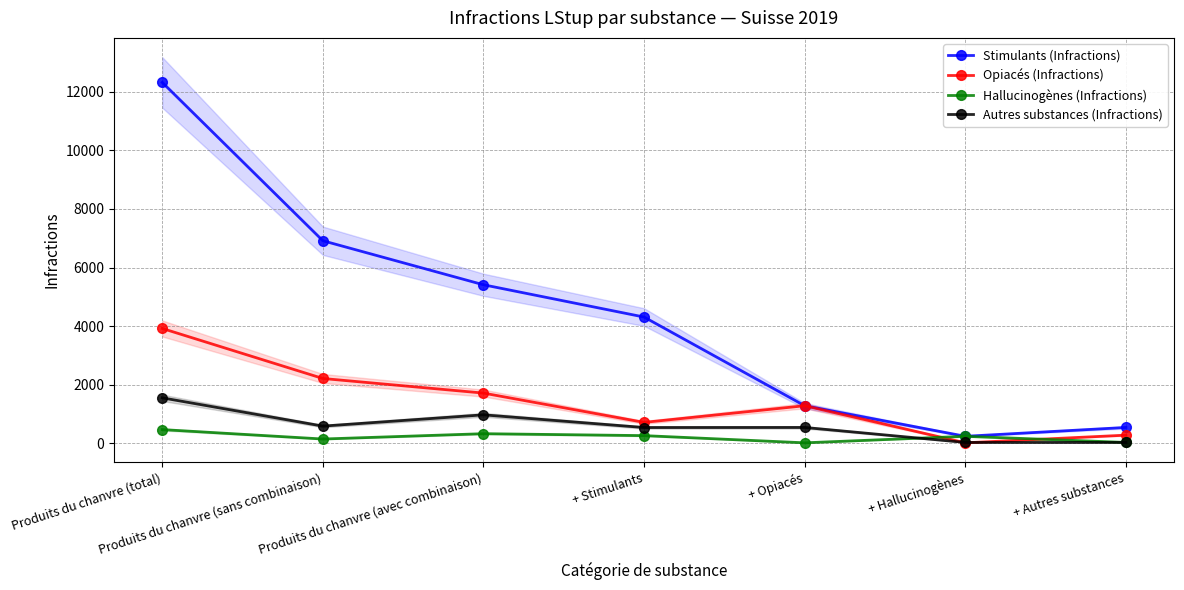

Is it true that Hallucinogènes (Infractions) equals 256 at + Stimulants?

True